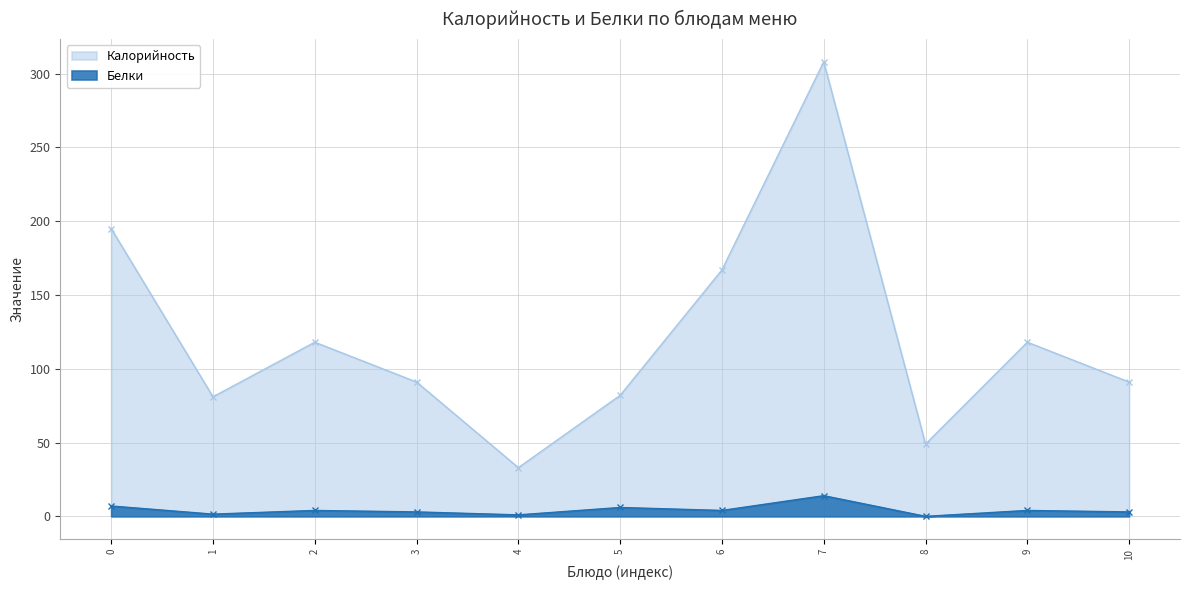

True or false: Белки has more than 1 points higher than both neighbors.

True